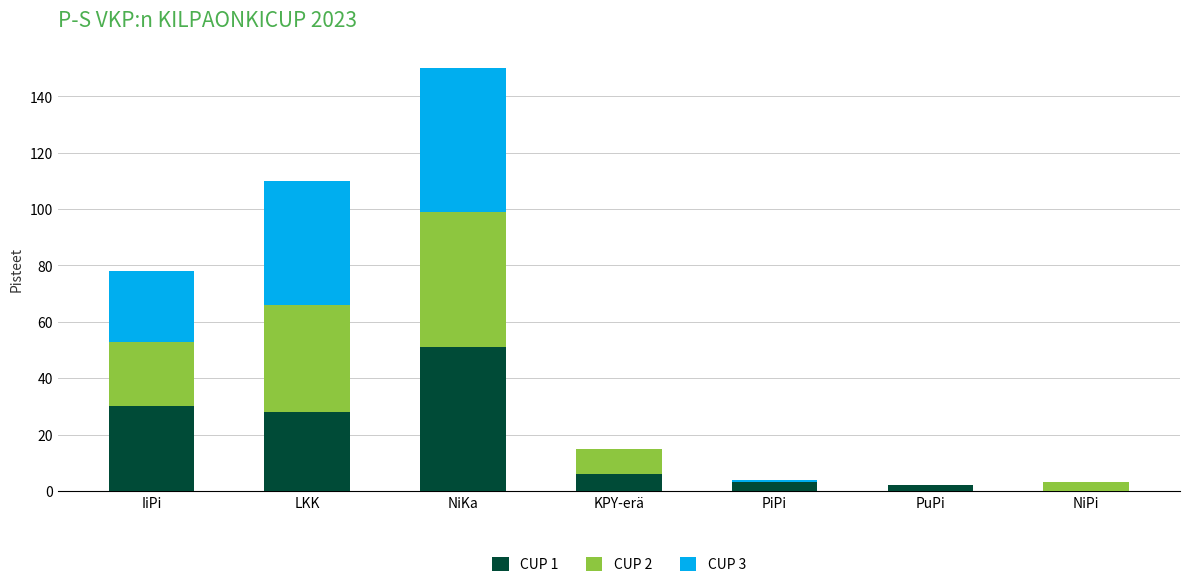

Does the chart contain stacked bars?

Yes